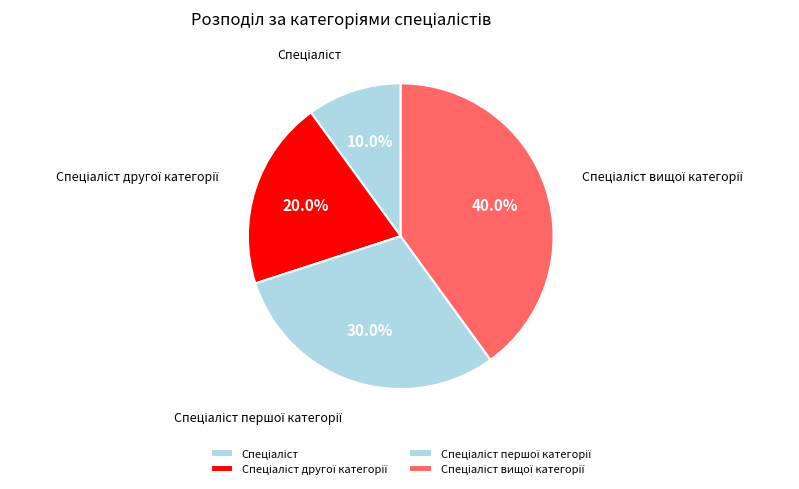

Does any single category account for the majority?

No